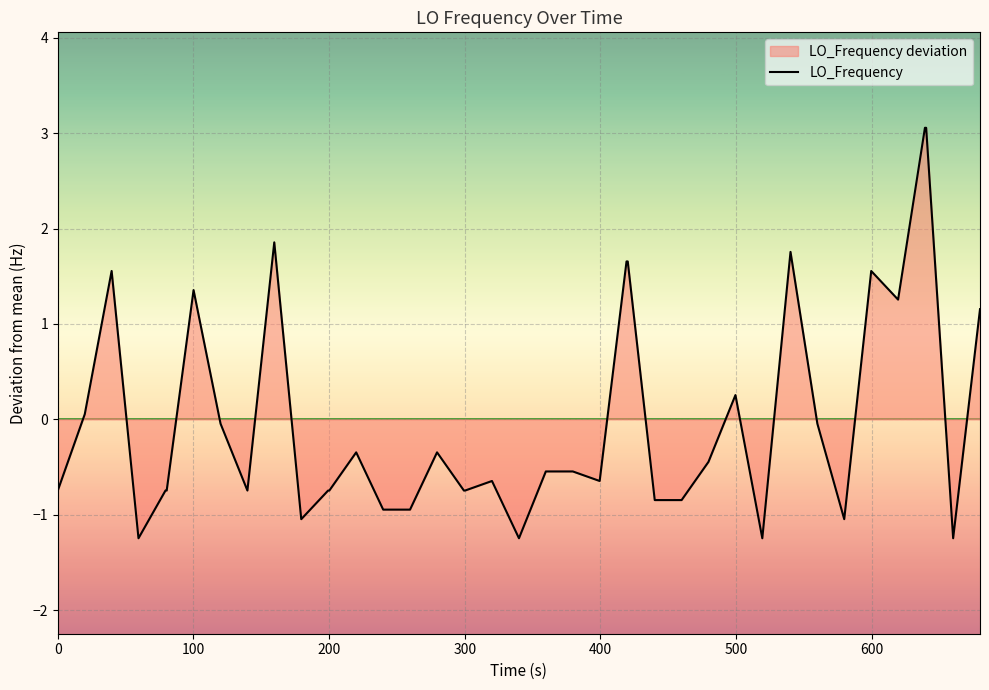

What is the difference between the maximum and minimum values?

4.3